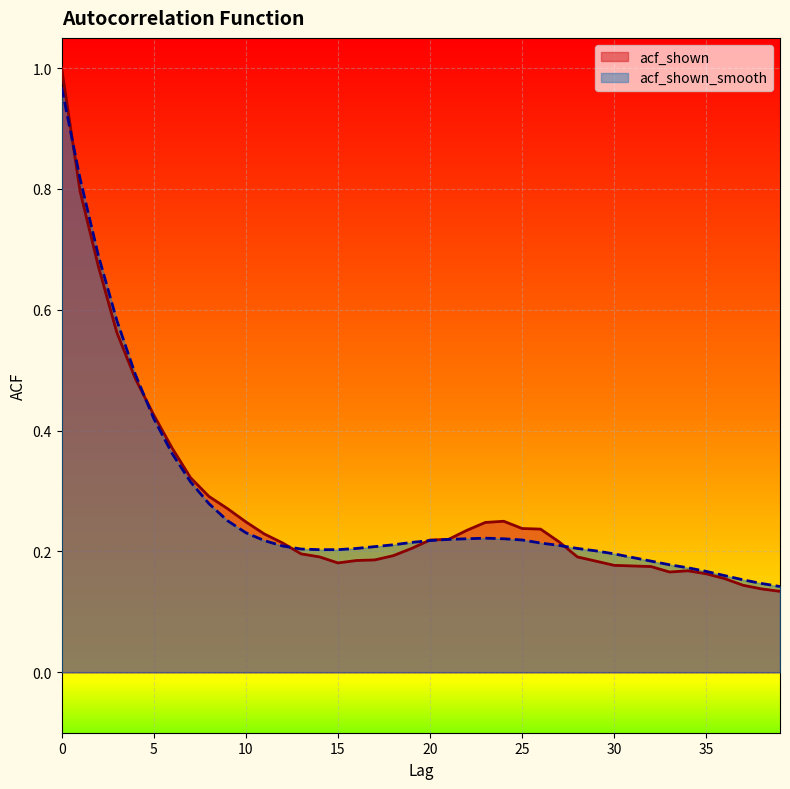

Count the number of categories in the chart.

40